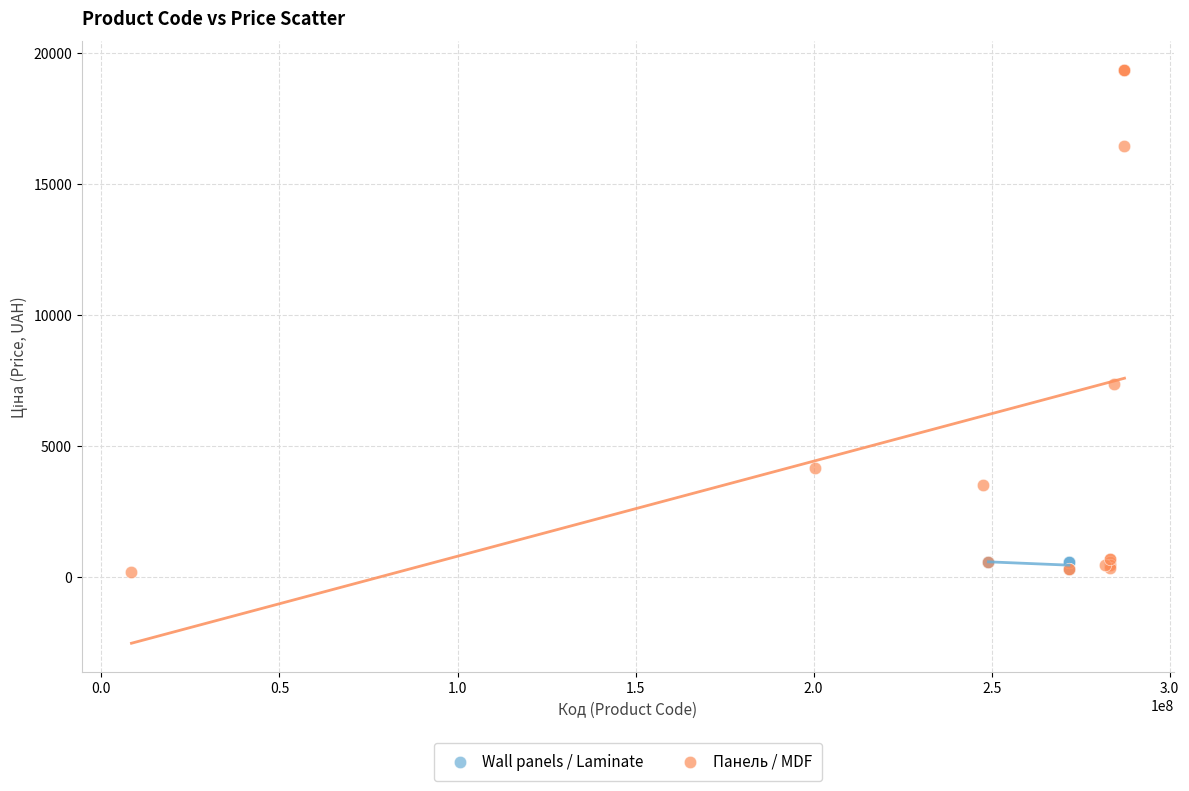

What are all the series names shown in the legend?

Wall panels / Laminate, Панель / MDF